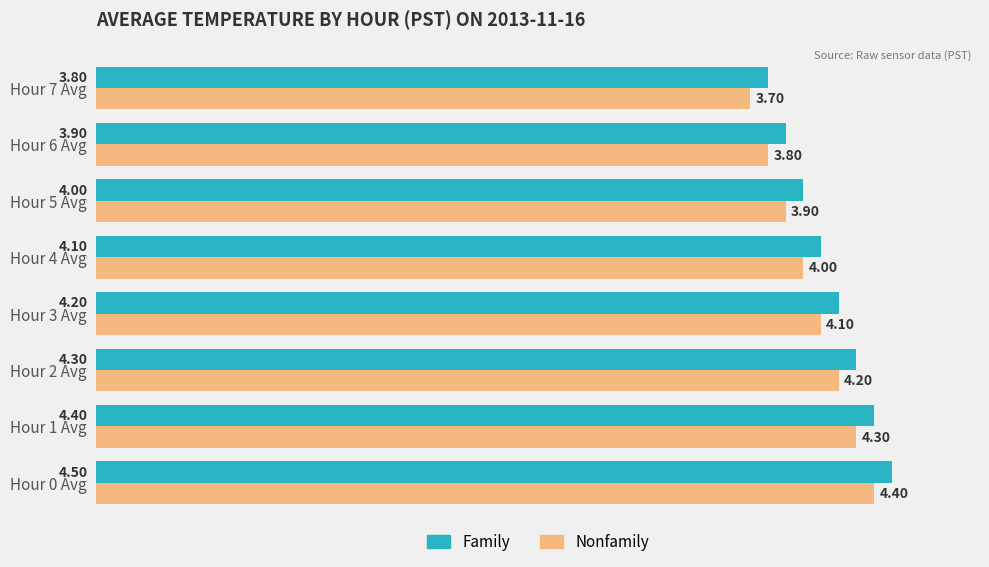

Which category has the lowest value in the Nonfamily series?

Hour 7 Avg